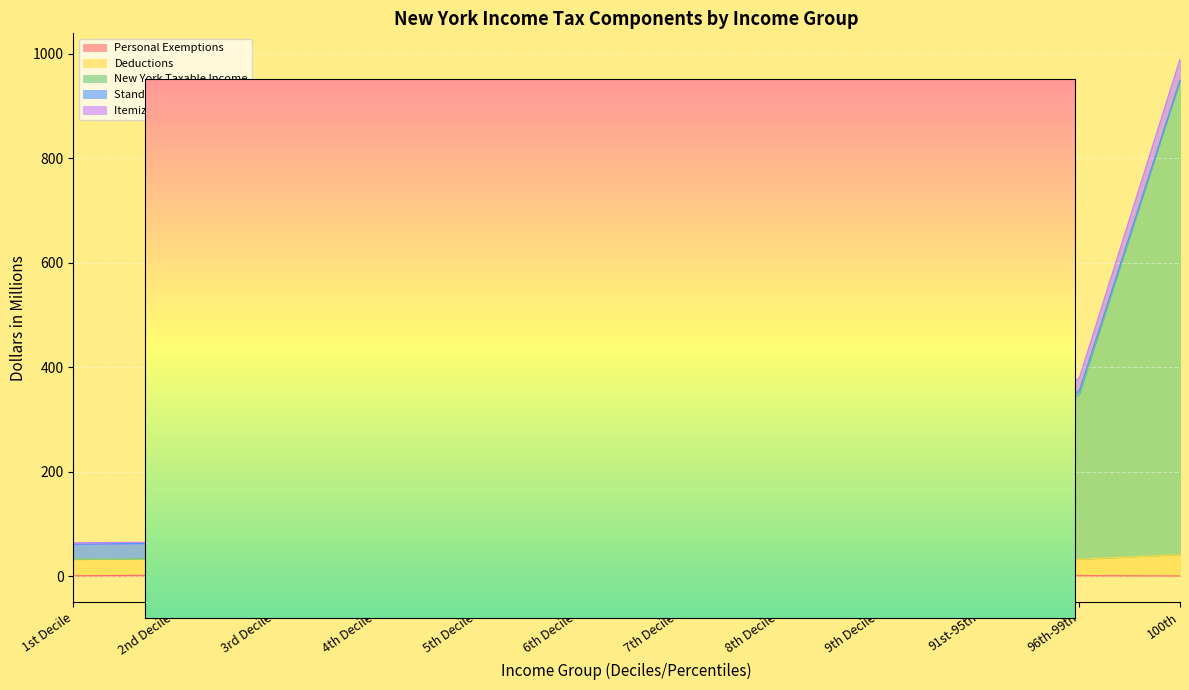

What position from the right is 7th Decile?

6